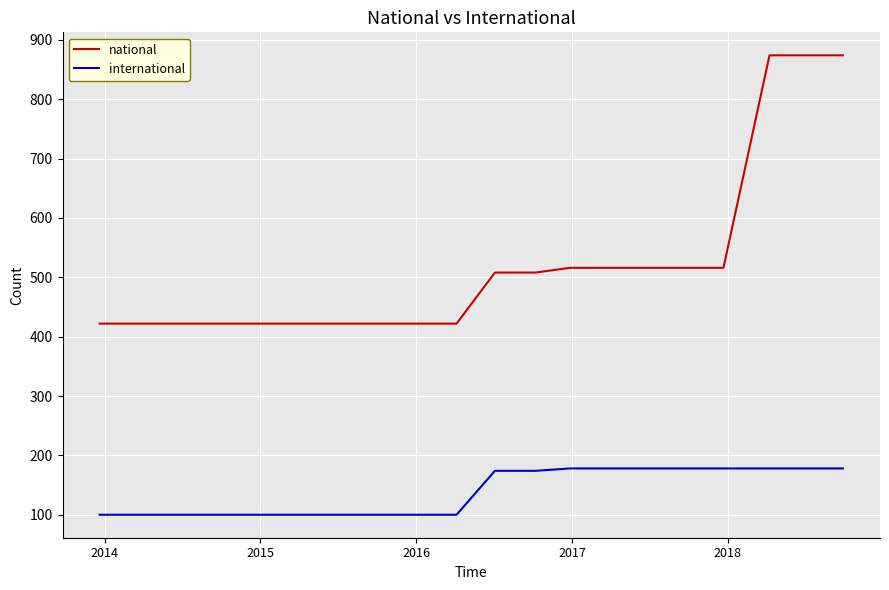

Rank the series by their maximum value, from lowest to highest.

international, national